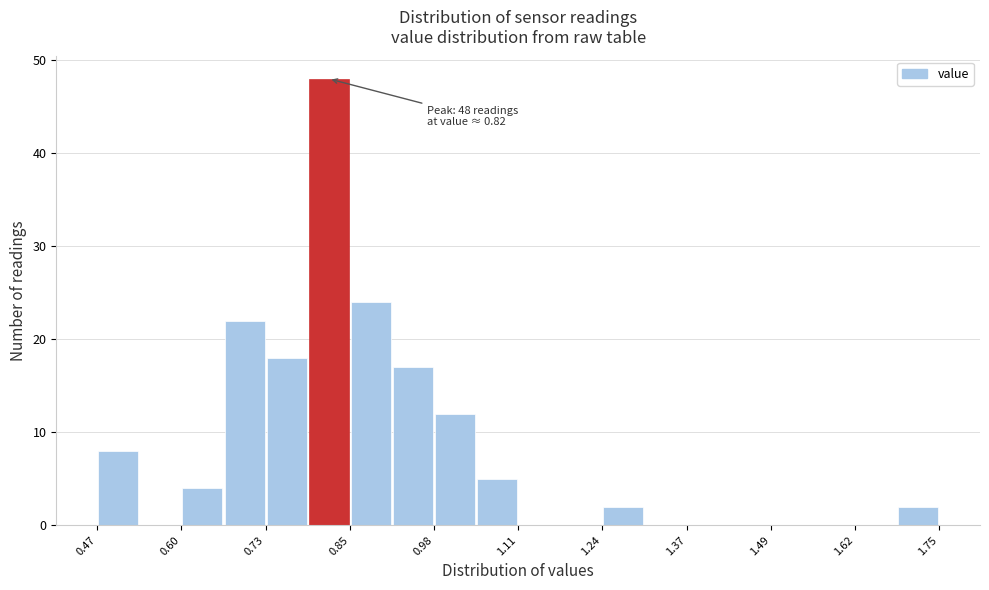

Read against the x-axis, roughly where is the centre of the tallest bar?

0.82